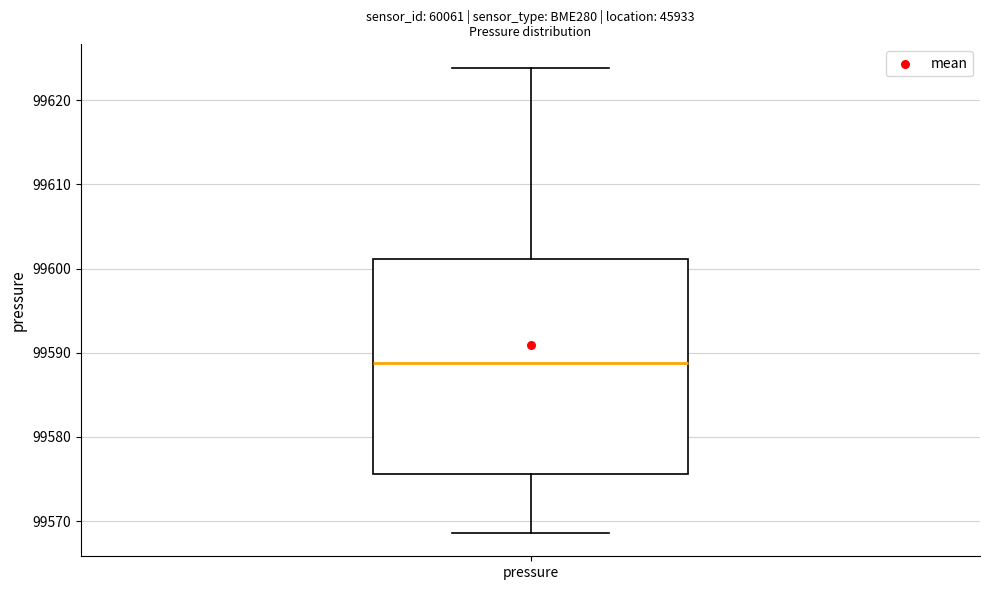

Read this box plot against the y-axis: the position of the median line, the range covered by the box, and the ends of both whiskers. The values are not printed on the chart, so give them approximately, as read against the axis.

median 99589, box 99576 to 99601, whiskers 99569 to 99624